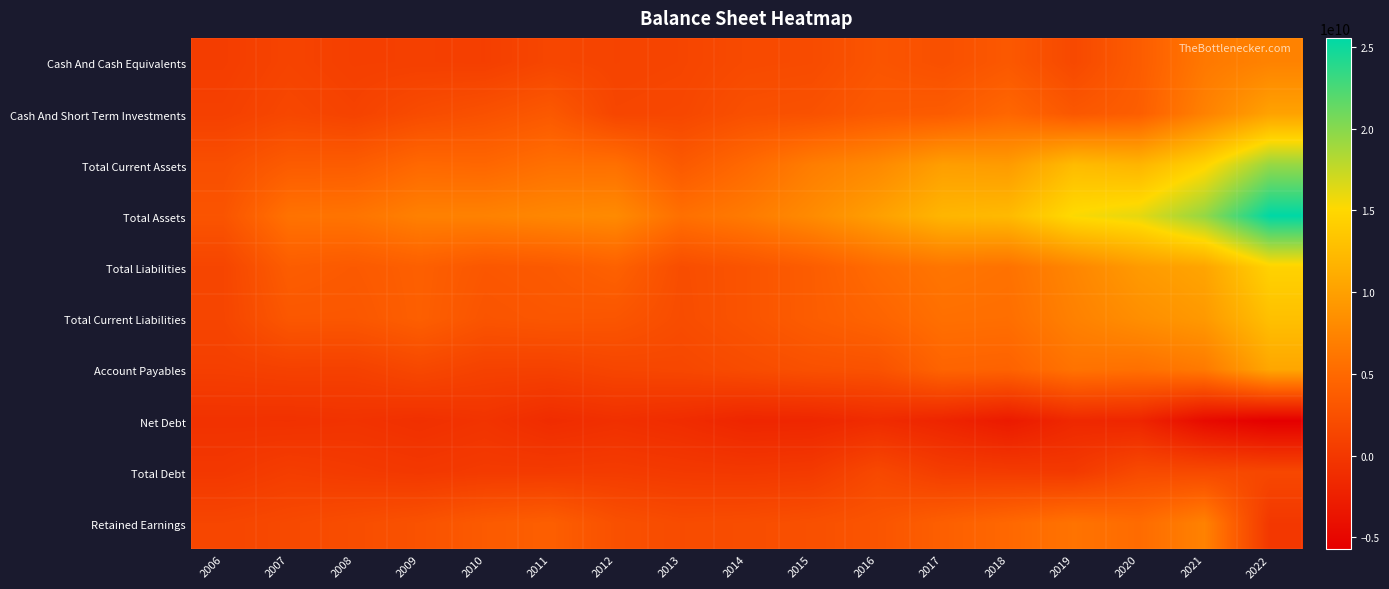

List the series in order of their peak value, highest first.

Total Assets, Total Current Assets, Total Liabilities, Total Current Liabilities, Account Payables, Cash And Short Term Investments, Cash And Cash Equivalents, Retained Earnings, Total Debt, Net Debt